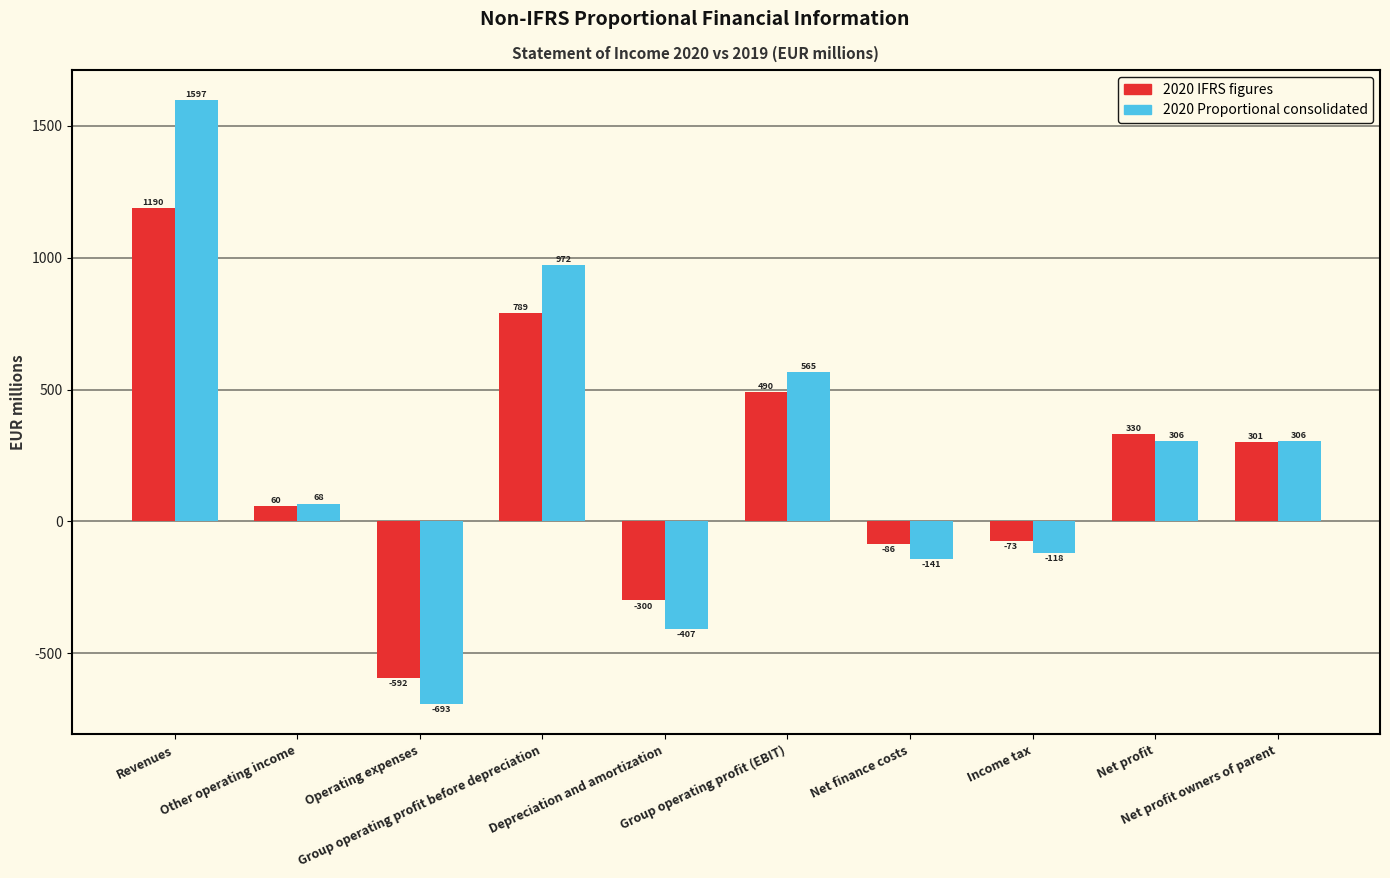

At which label is 2020 Proportional consolidated closest to 452?

Group operating profit (EBIT)